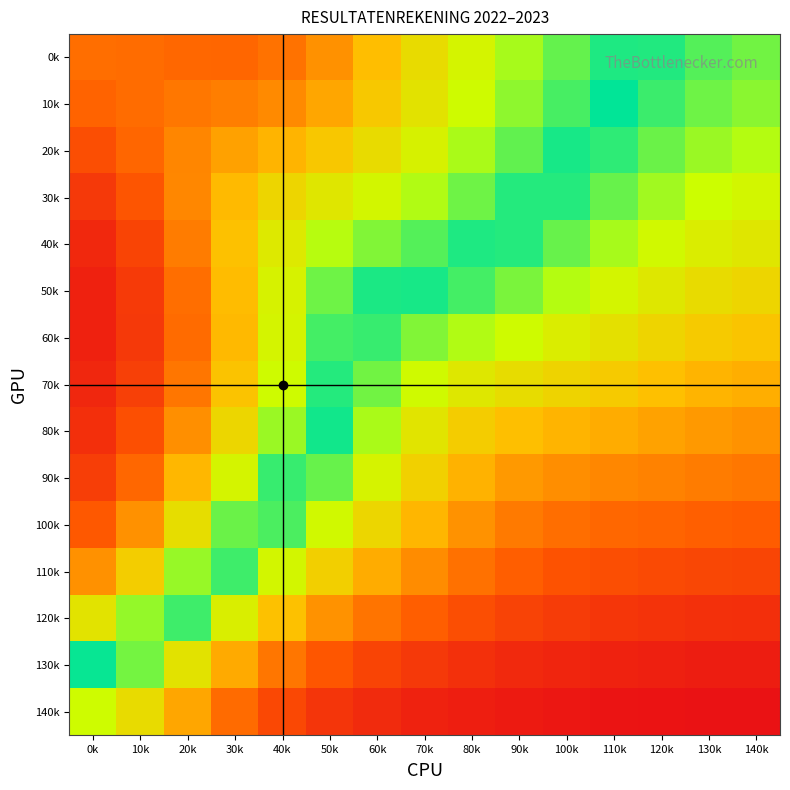

How many series are shown in this chart?

15